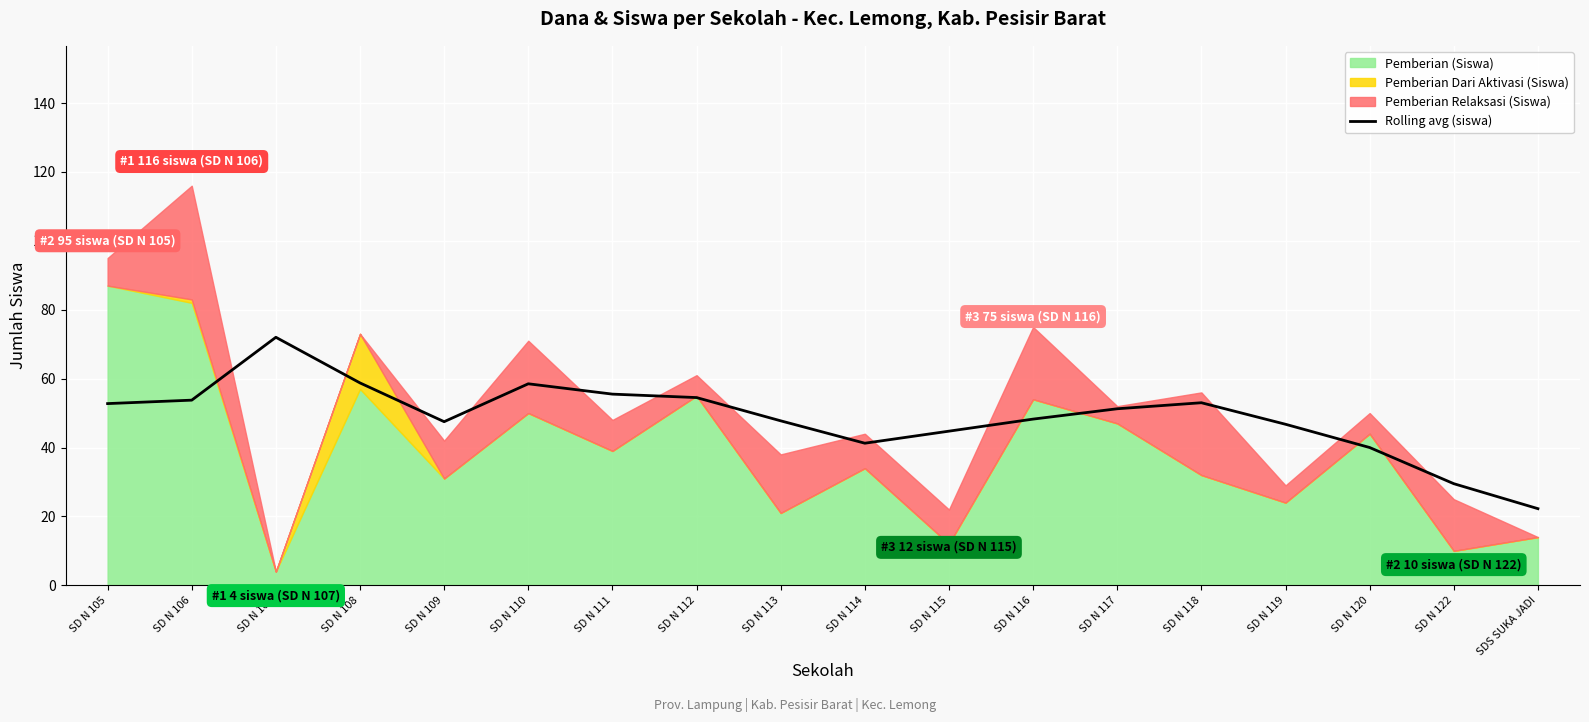

Is it true that Rolling avg (siswa) equals 41.2 at SD N 114?

True